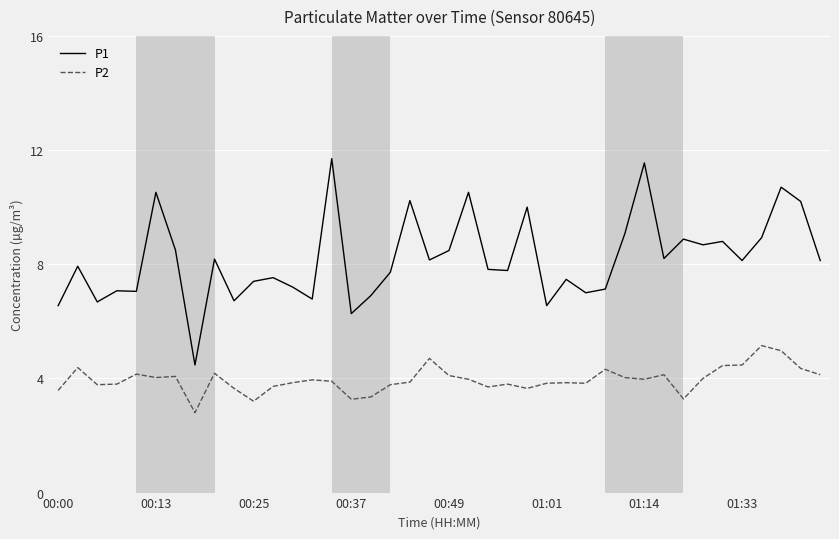

Rank the series by their maximum value, from highest to lowest.

P1, P2